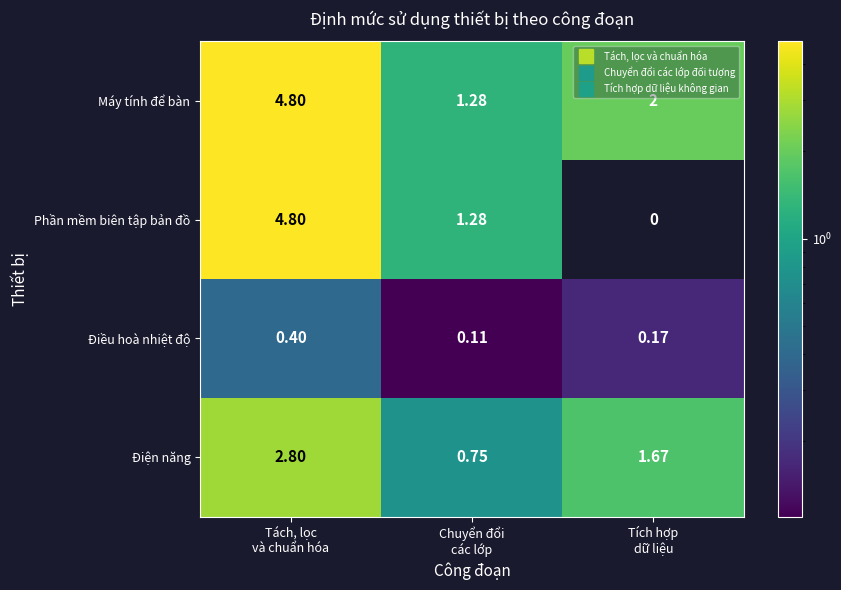

Which series has the largest total across all categories?

Máy tính để bàn